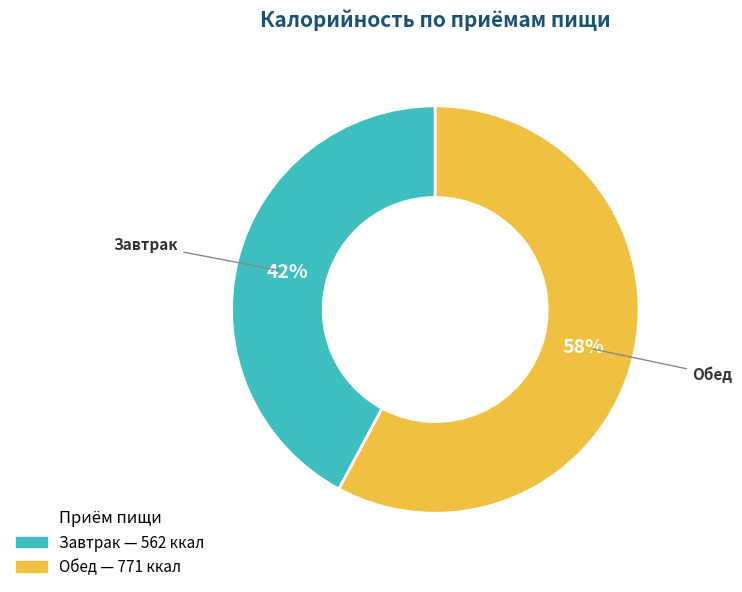

Rank the categories by value from highest to lowest.

Обед, Завтрак